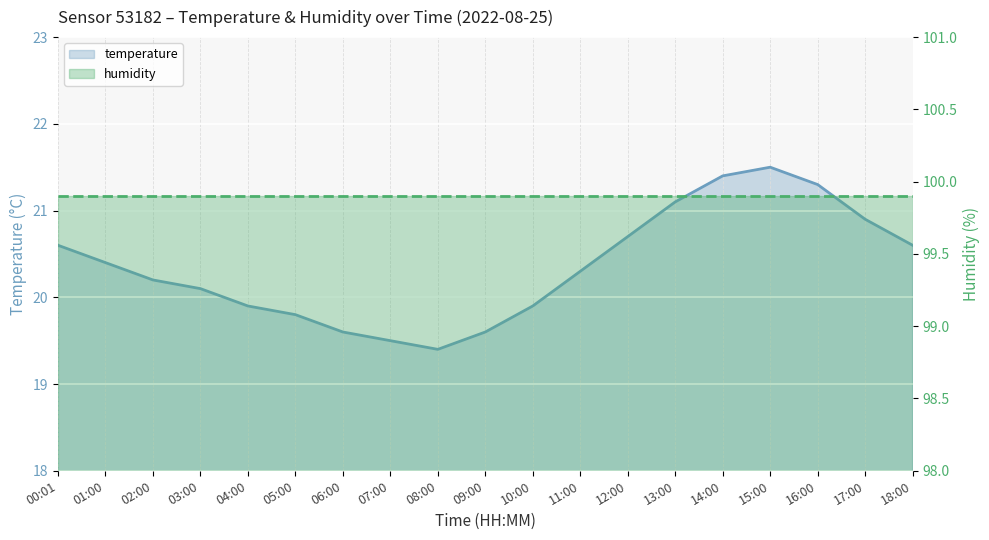

The value at 04:00 is 19.9. True or false?

True